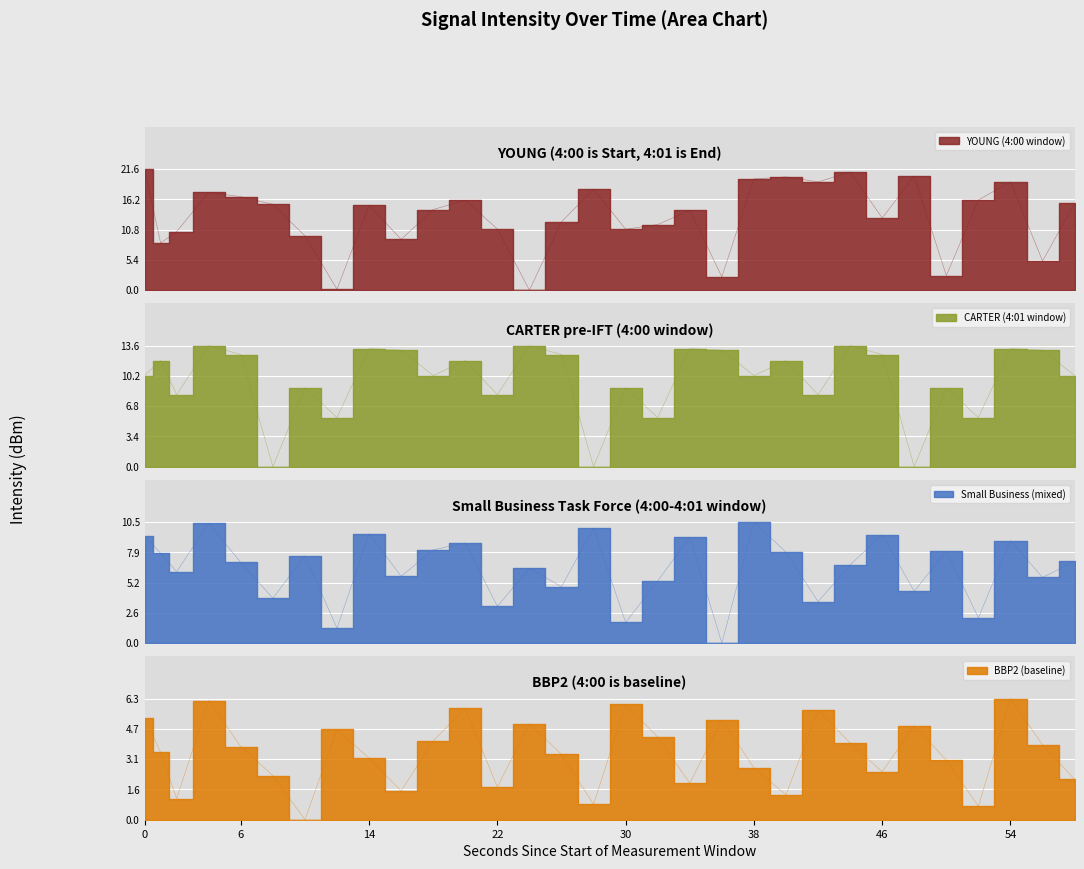

How many values in the CARTER (4:01 window) series are below 10?

12